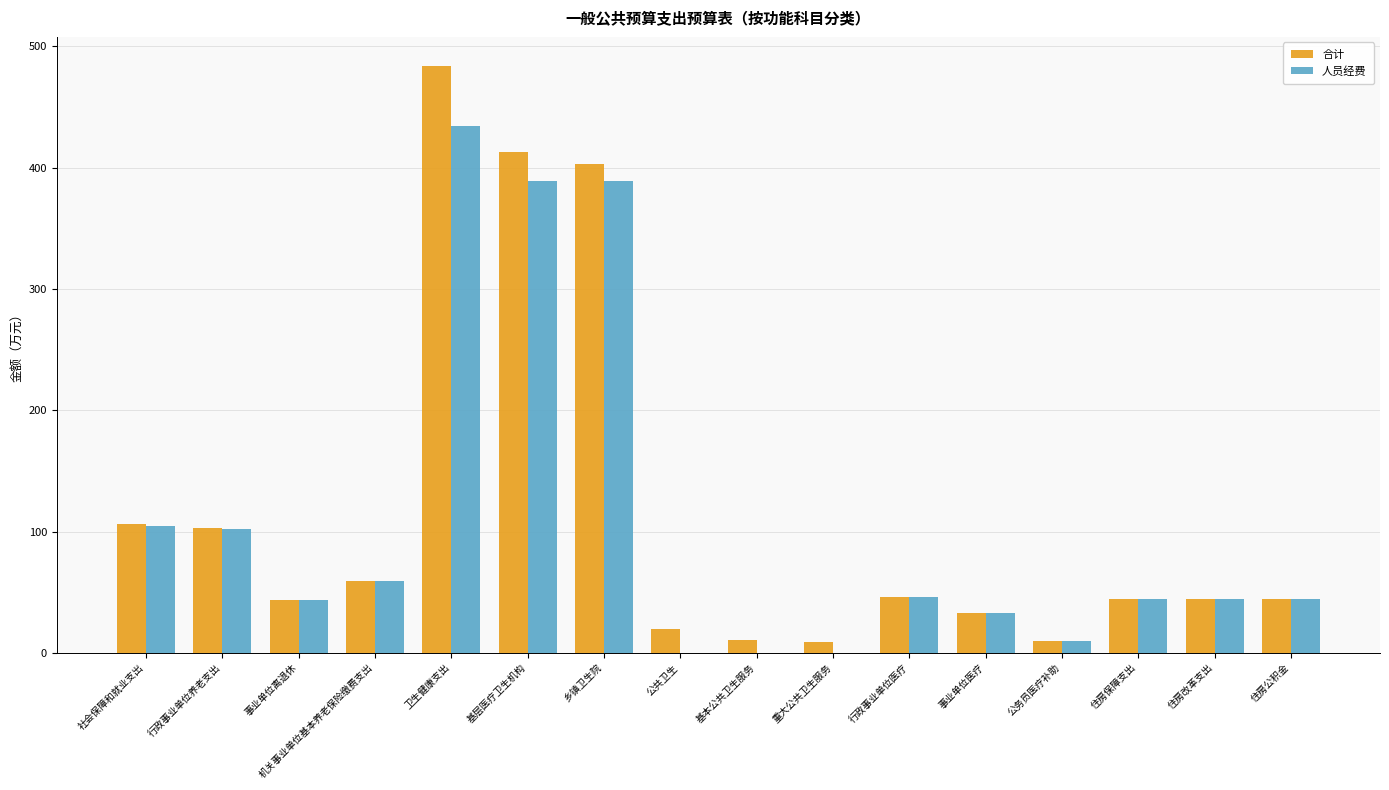

At which category is the sum across all series the highest?

卫生健康支出